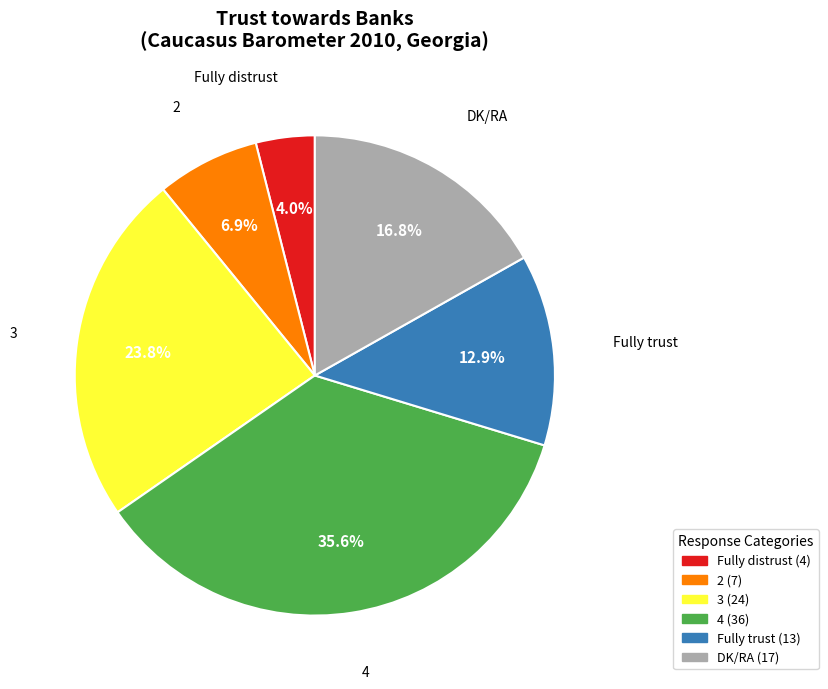

To the nearest percent, what is the difference between the largest and smallest slice percentages?

32%